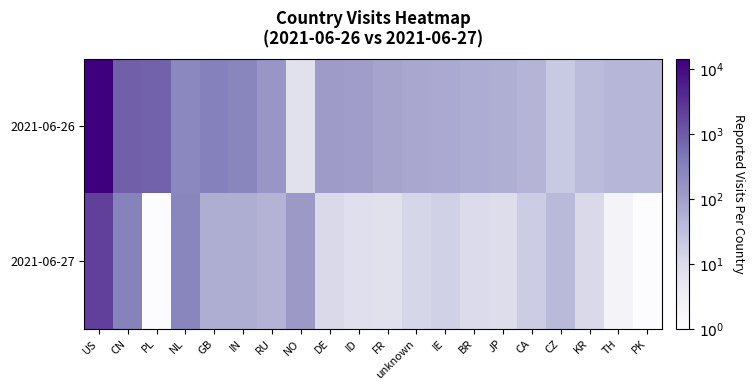

At which category is the sum across all series the highest?

US